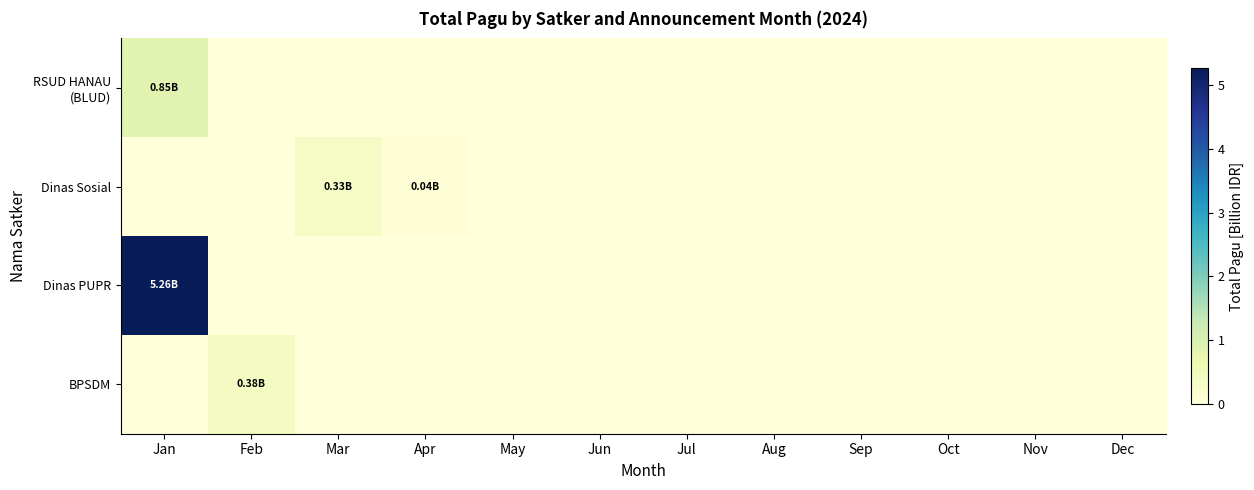

What is the total value across all series at Jan?

6.1